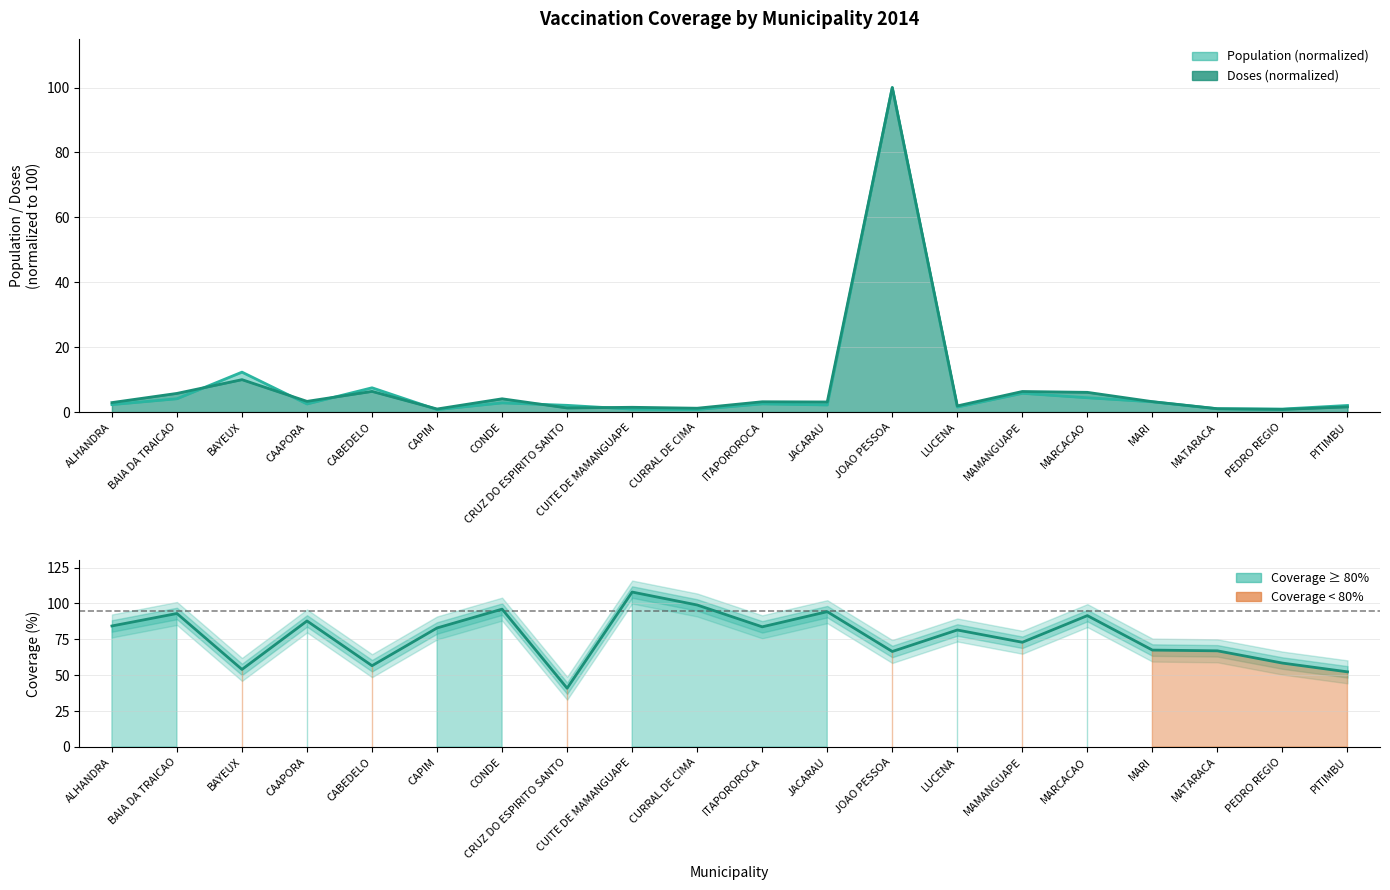

Does the chart display data point markers on the line(s)?

No